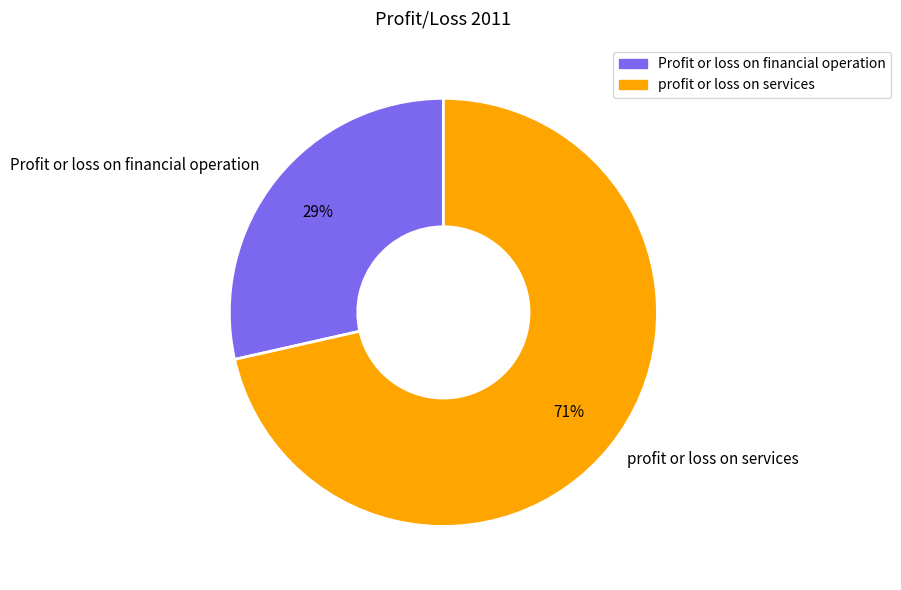

To the nearest percent, what is the combined percentage of profit or loss on services and Profit or loss on financial operation?

100%